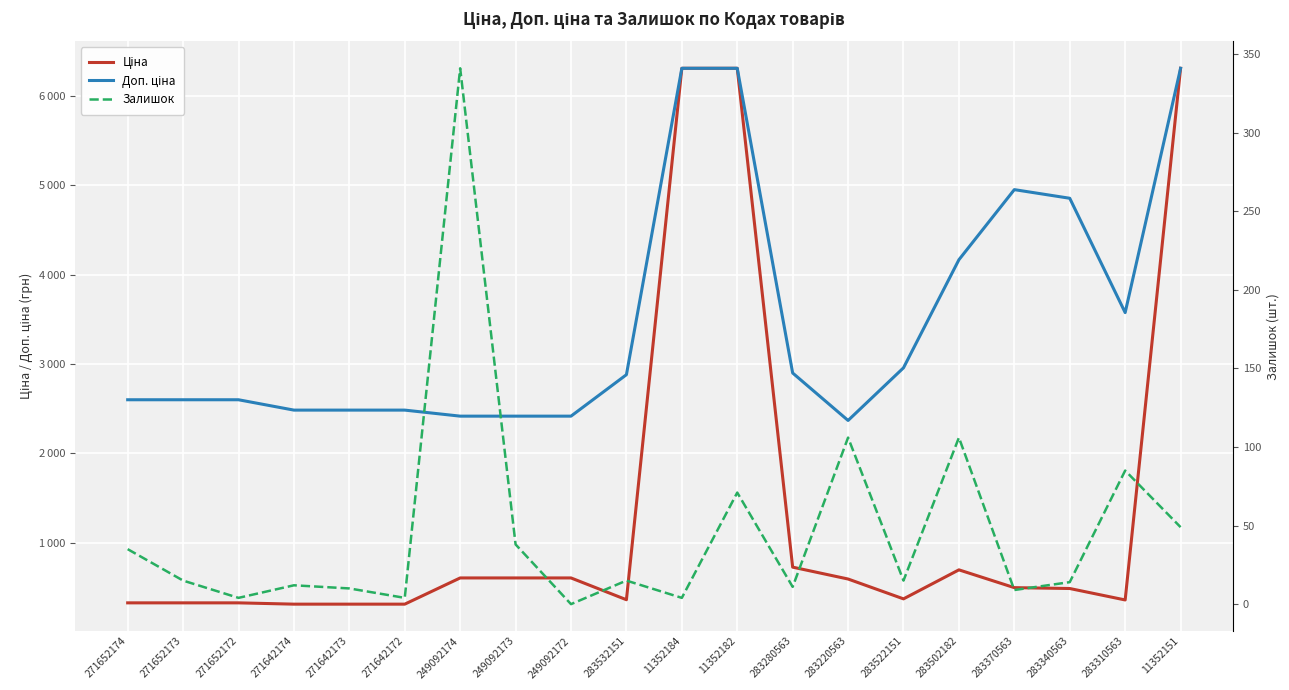

What is the label of the 16th point from the left?

283502182